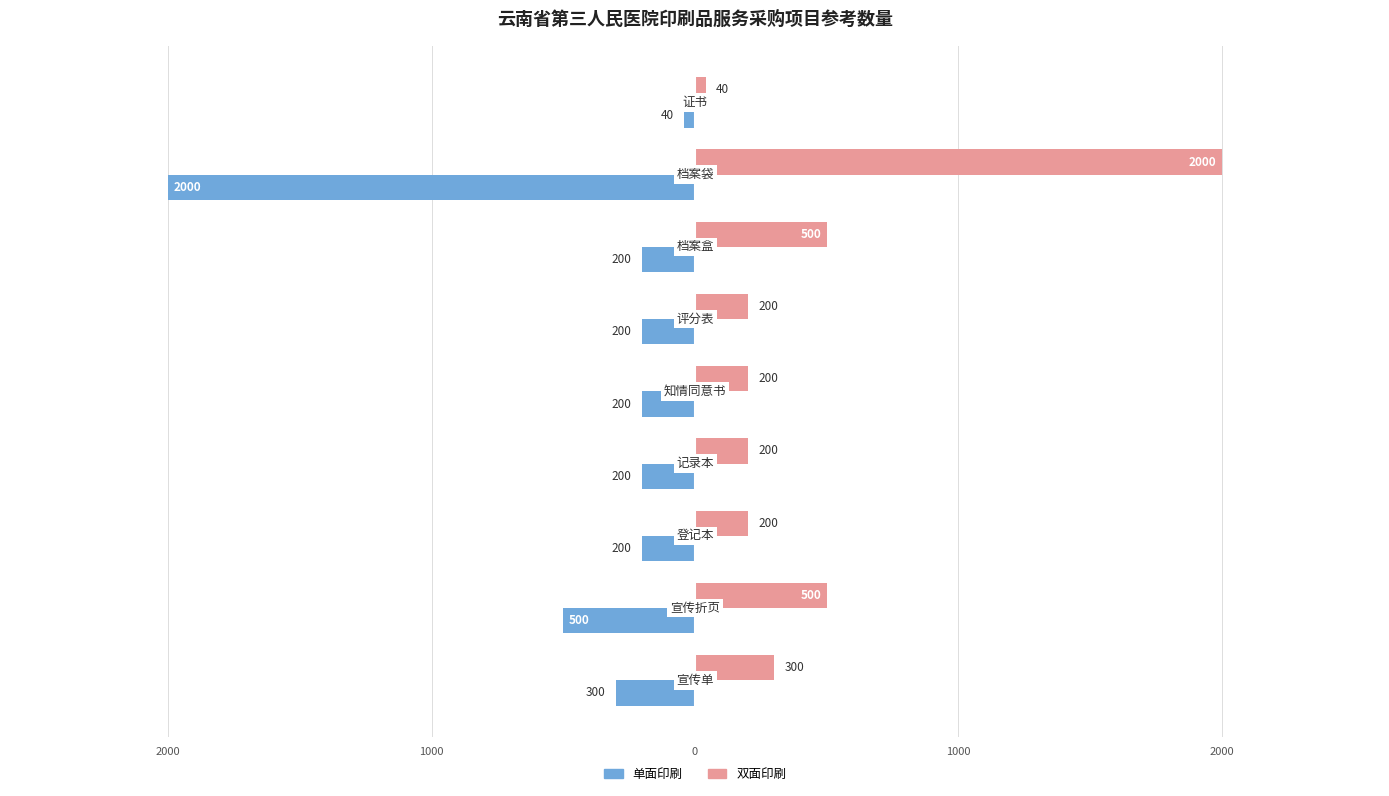

What are all the series names shown in the legend?

单面印刷, 双面印刷